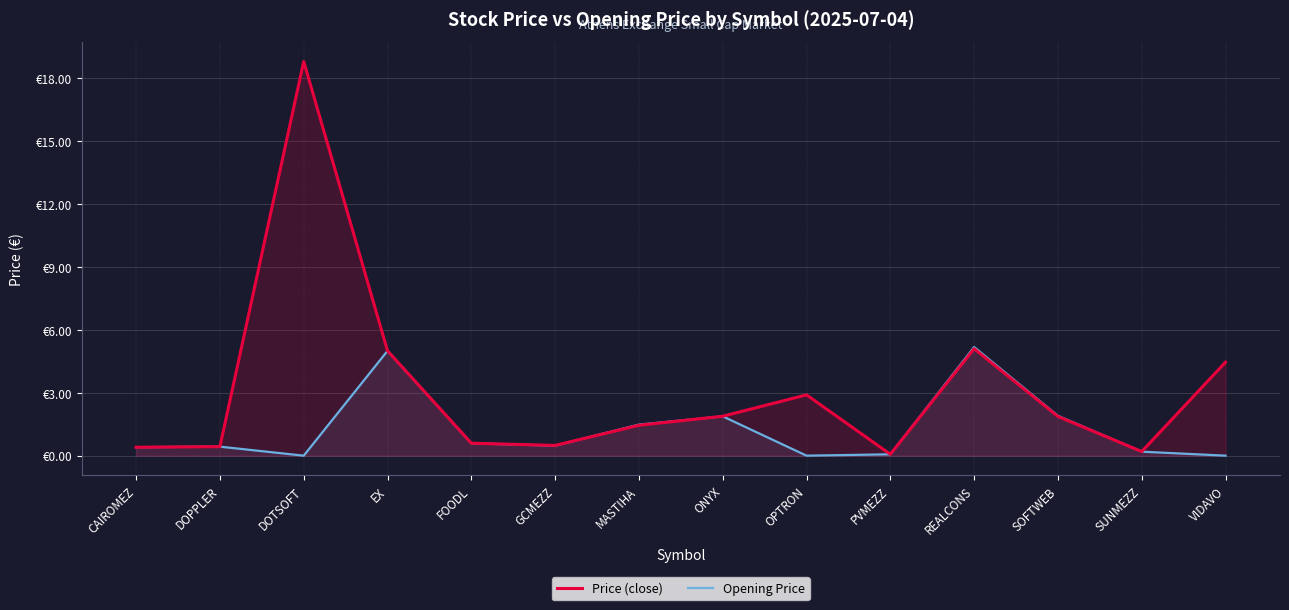

What is the sum of all Price (close) values?

43.6